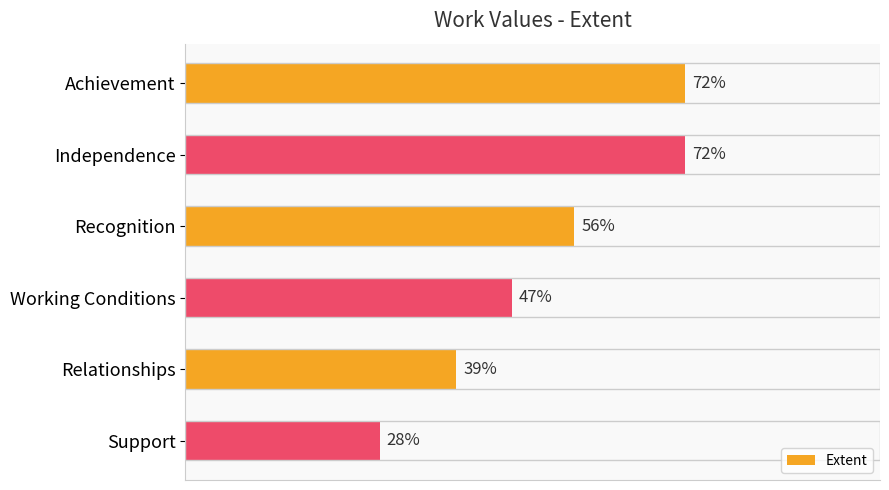

Count the values in the range 39 to 72.

5